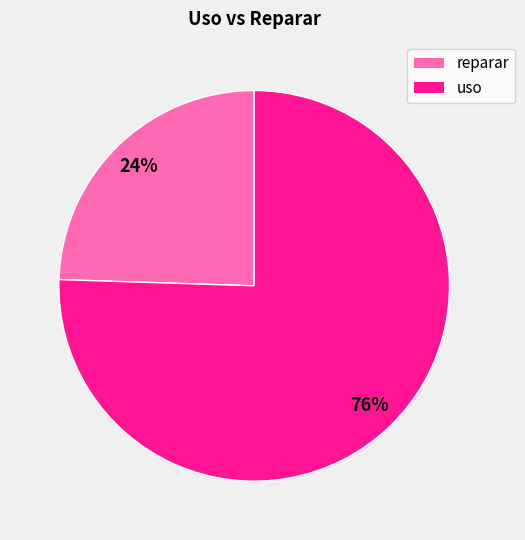

Does any single category account for the majority?

Yes